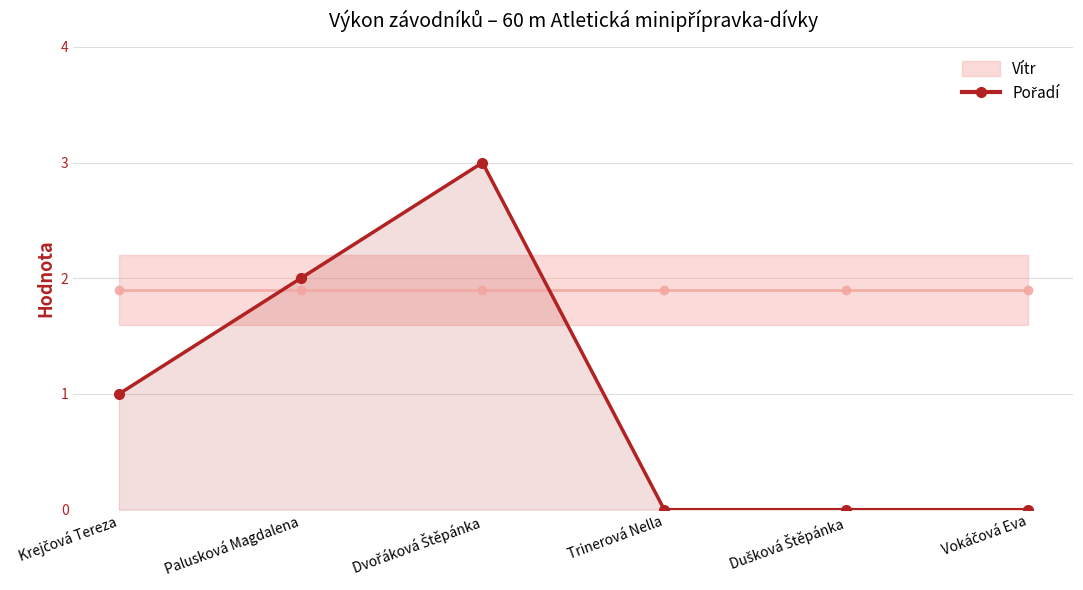

How many values exceed 1?

2